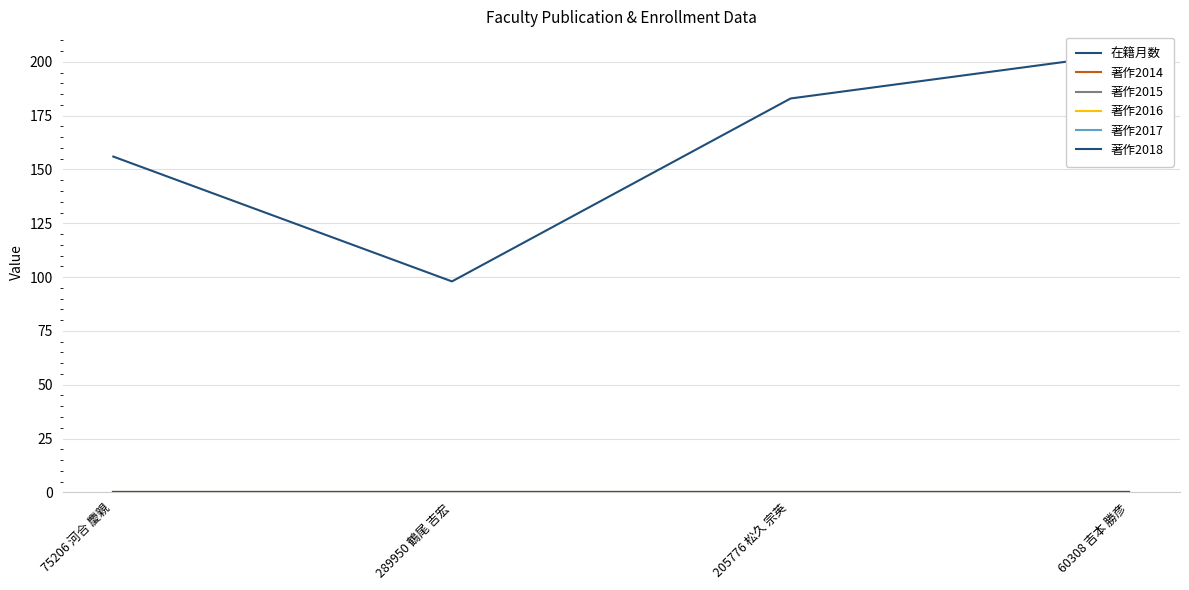

Reading left to right, list all the values displayed in this chart.

在籍月数: 156	98	183	204
著作2014: 0	0	0	0
著作2015: 0	0	0	0
著作2016: 0	0	0	0
著作2017: 0	0	0	0
著作2018: 0	0	0	0